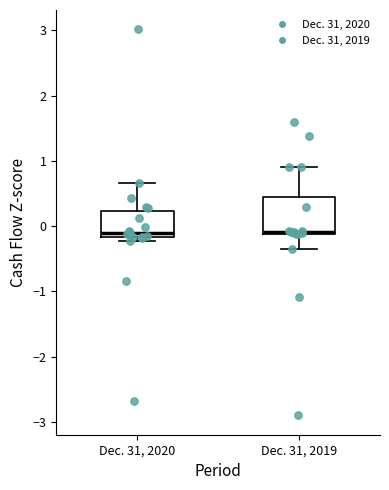

Where is the lower edge of the box for Dec. 31, 2019 on the y-axis? The values are not printed on the chart, so give them approximately, as read against the axis.

-0.1